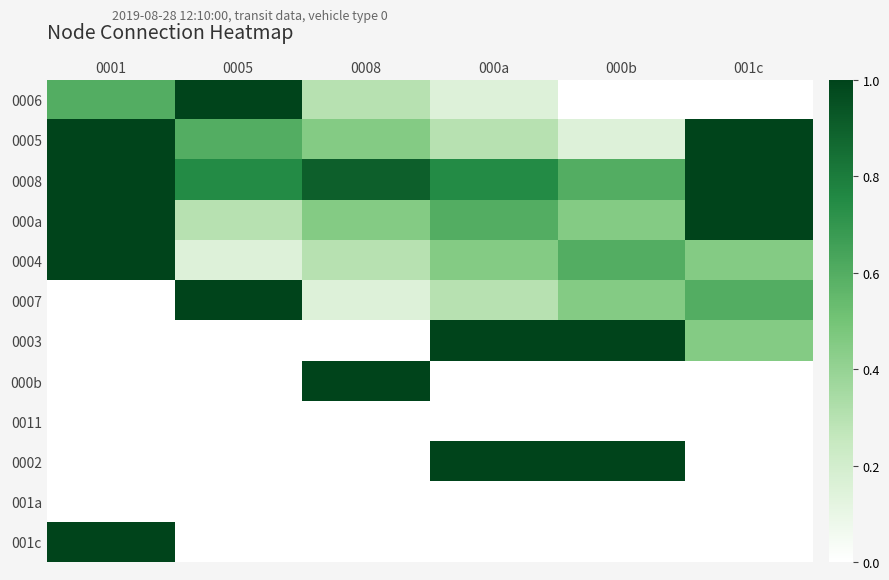

Rank the series by their maximum value, from lowest to highest.

0011, 001a, 0006, 0005, 0008, 000a, 0004, 0007, 0003, 000b, 0002, 001c